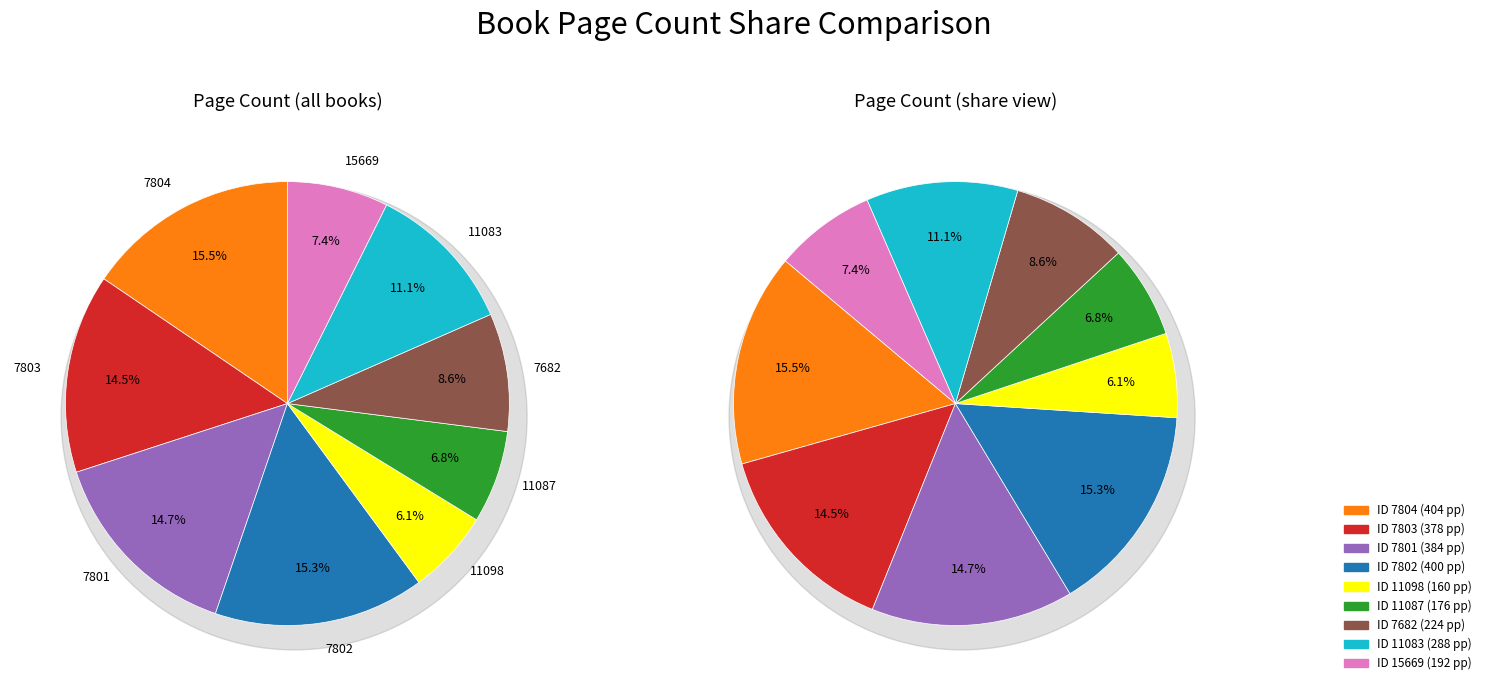

What is the ratio of the value at 7803 to the value at 15669?

2.0